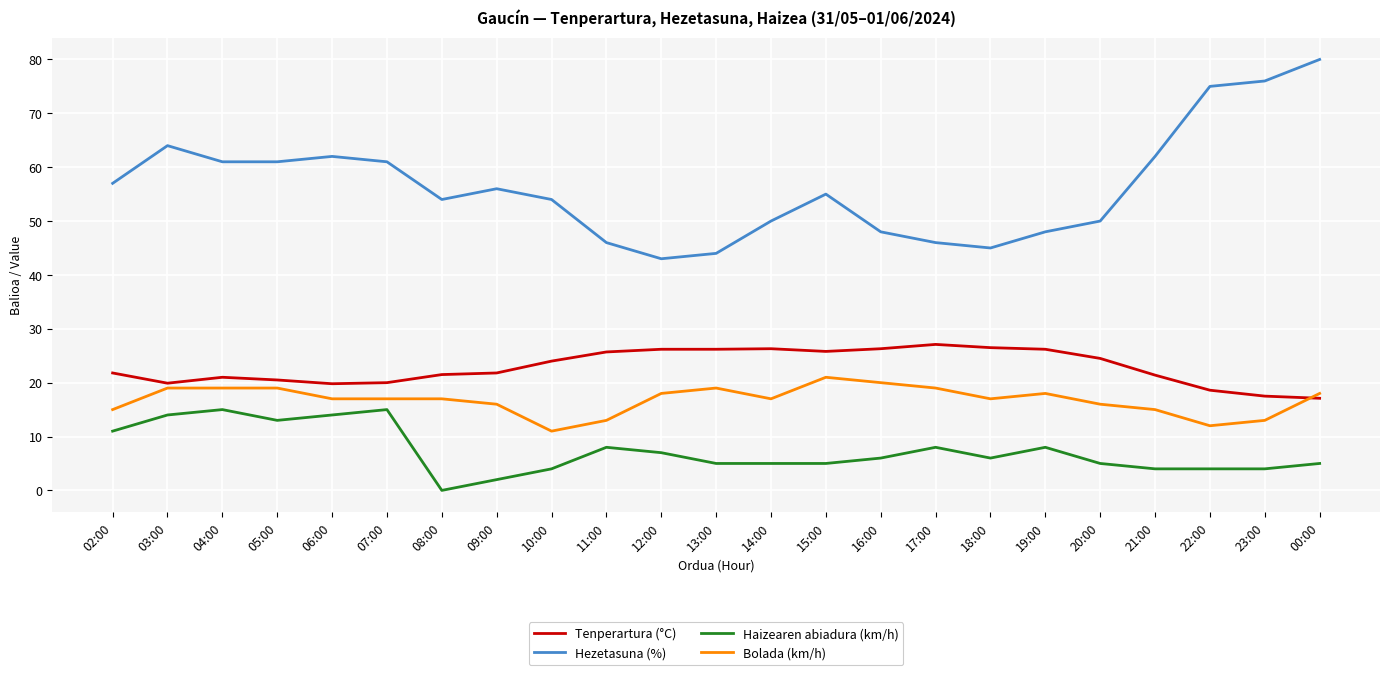

How many lines are shown in the chart?

4